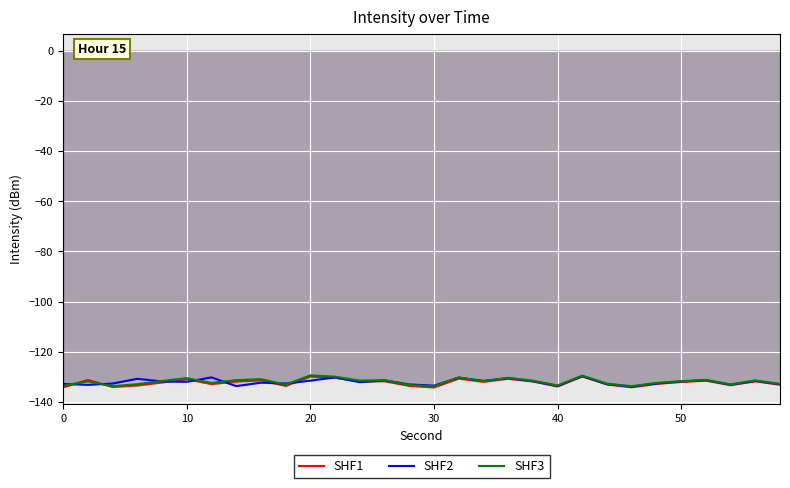

What are all the series names shown in the legend?

SHF1, SHF2, SHF3